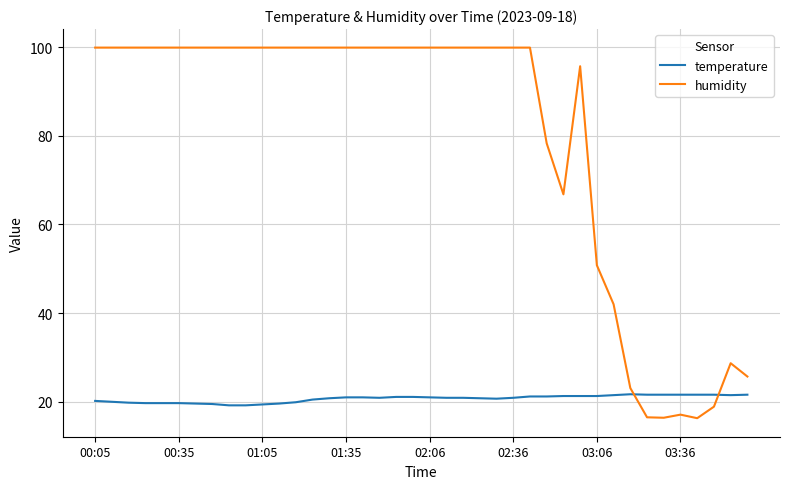

Rank the series by their average value, from highest to lowest.

humidity, temperature